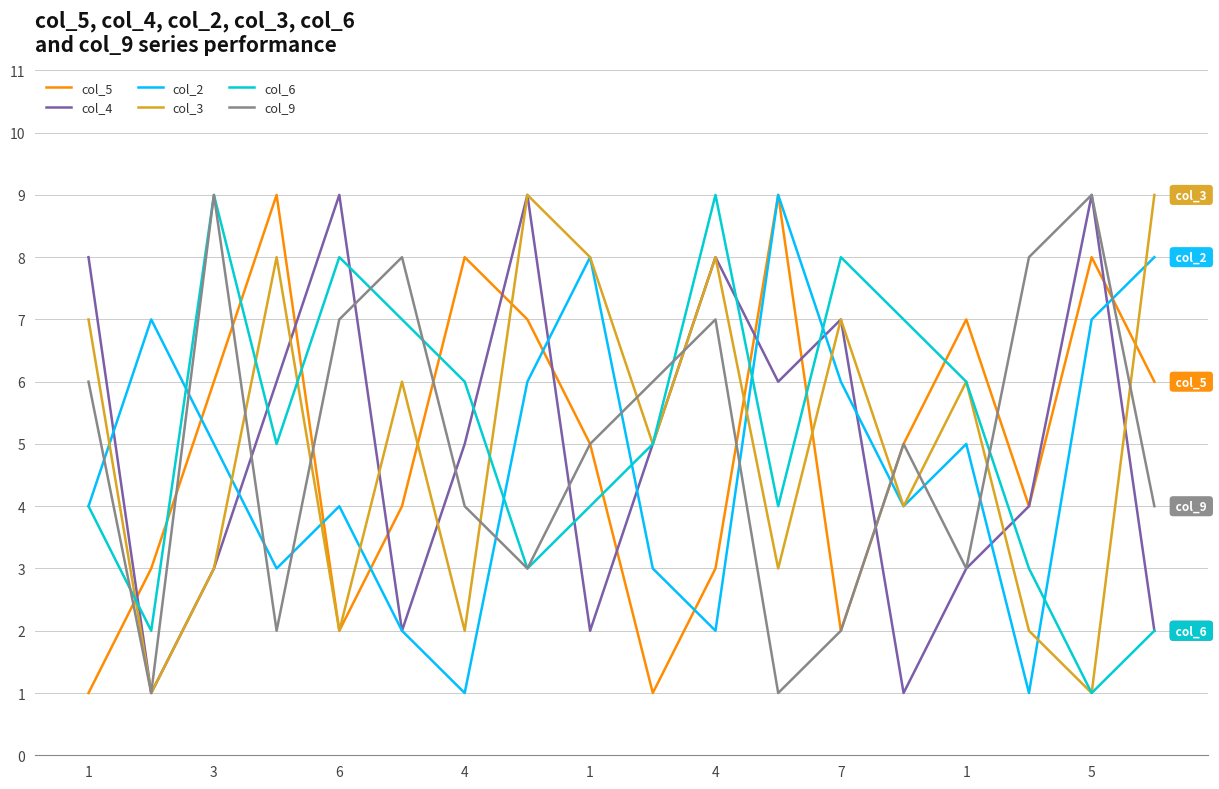

How many lines are shown in the chart?

6